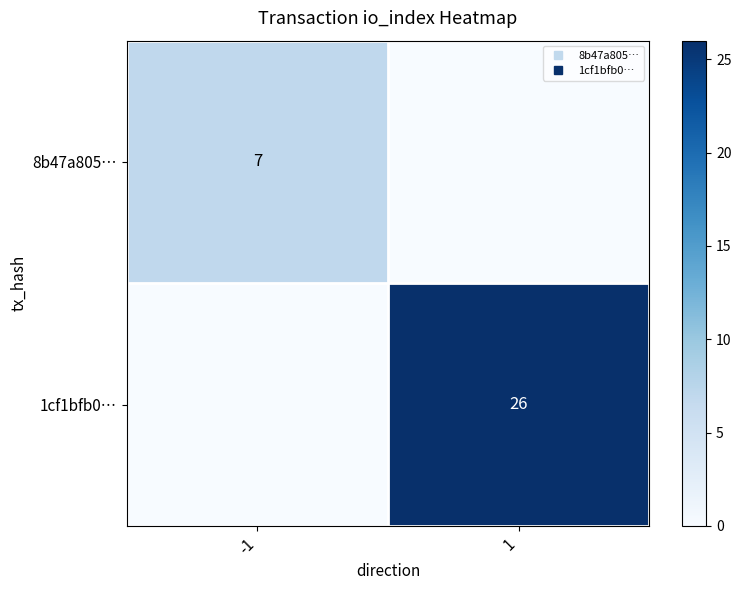

Which category has the lowest value in the 1cf1bfb0… series?

-1